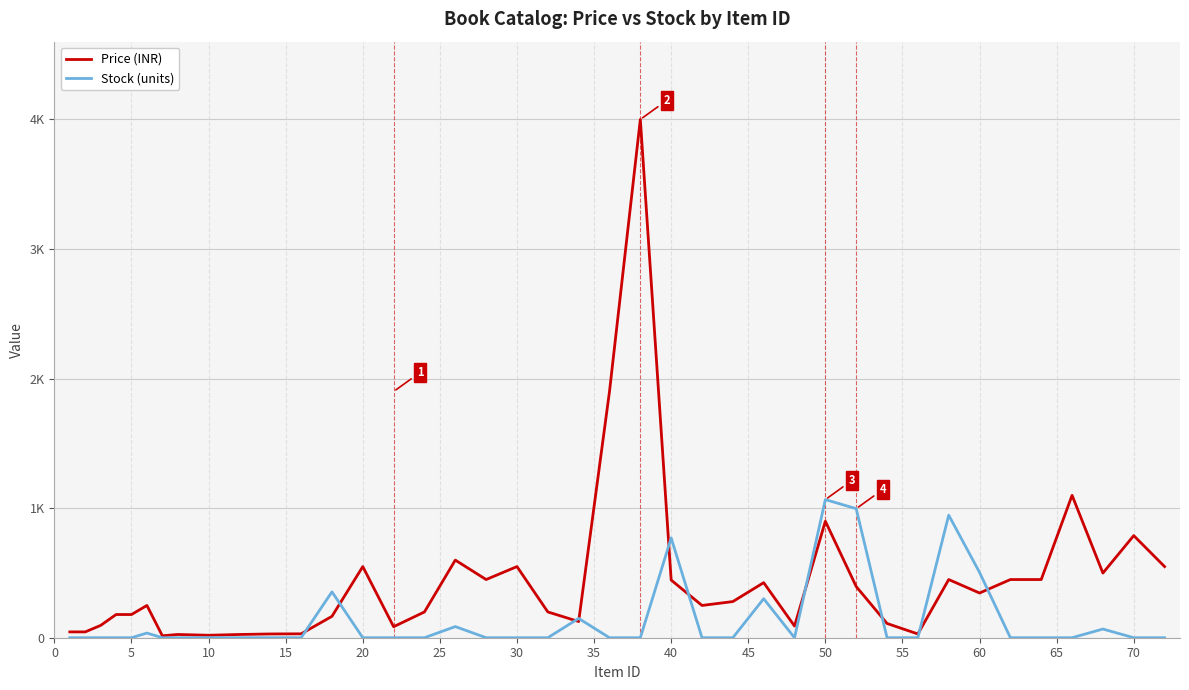

Does the chart display data point markers on the line(s)?

No